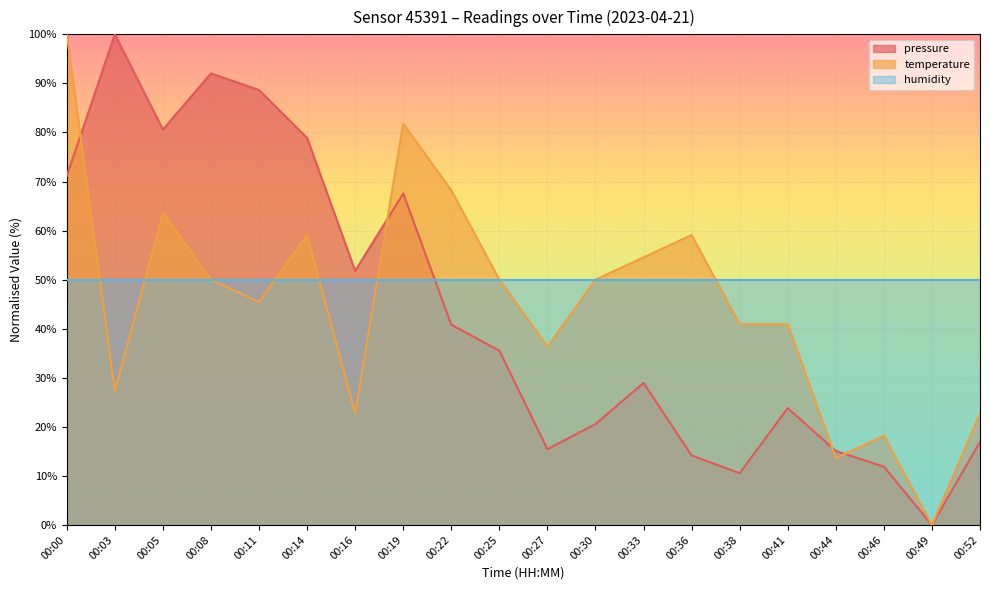

How many values in the pressure series are below 35?

10